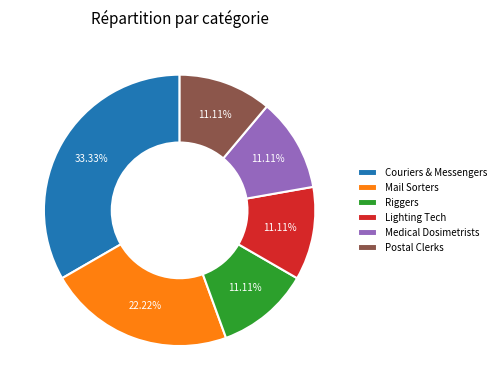

To the nearest percent, what percentage of the pie is Medical Dosimetrists?

11%